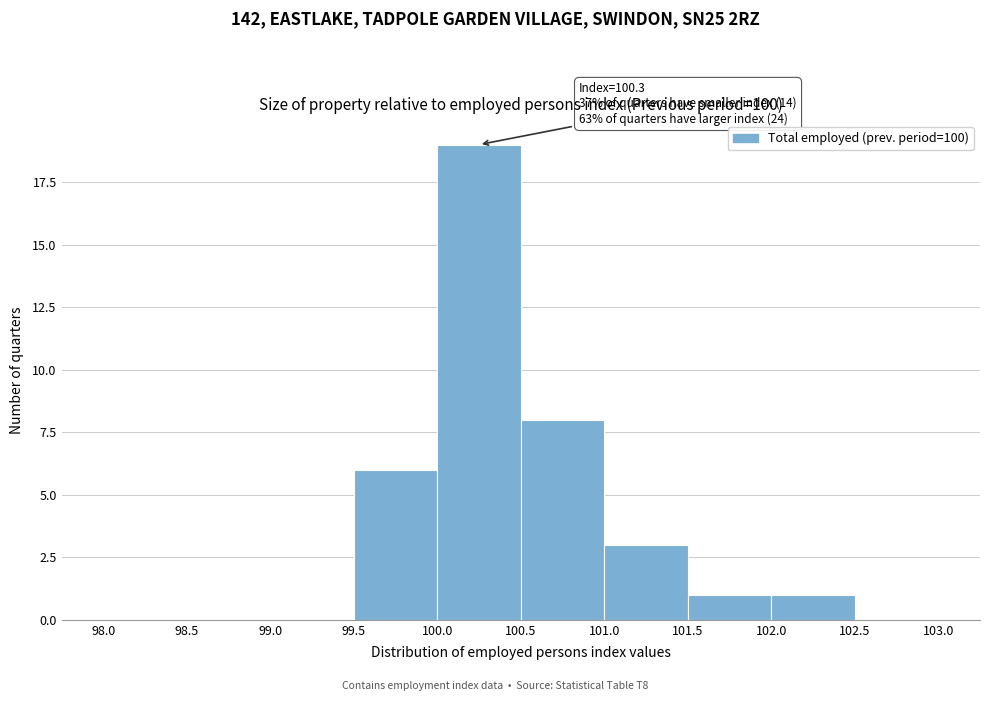

Which range on the x-axis has the tallest bar?

100.0 to 100.5